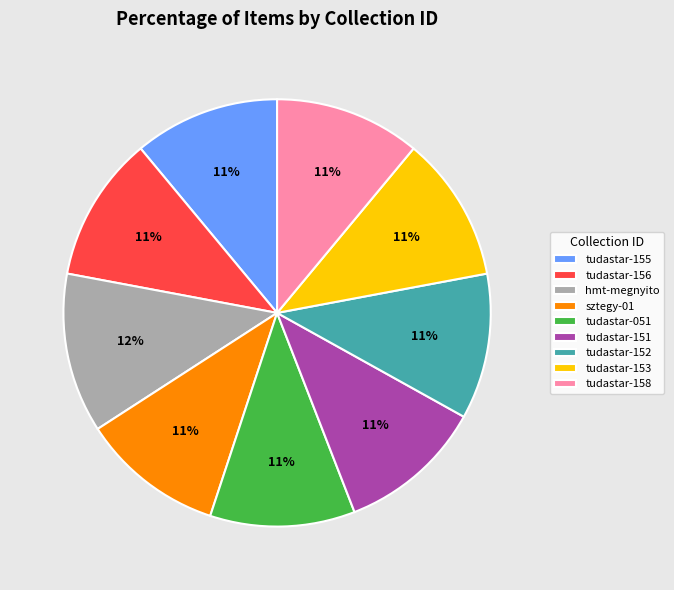

How many segments does this pie chart have?

9